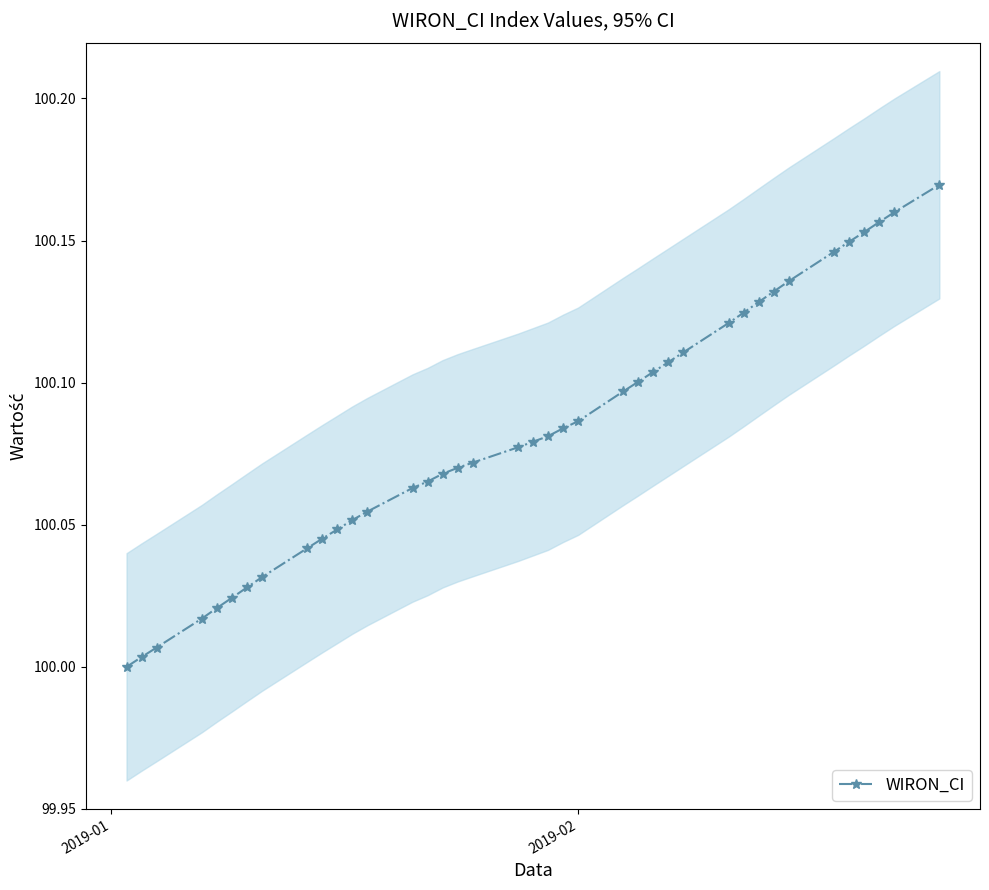

At which label is the value closest to 100?

2019-01